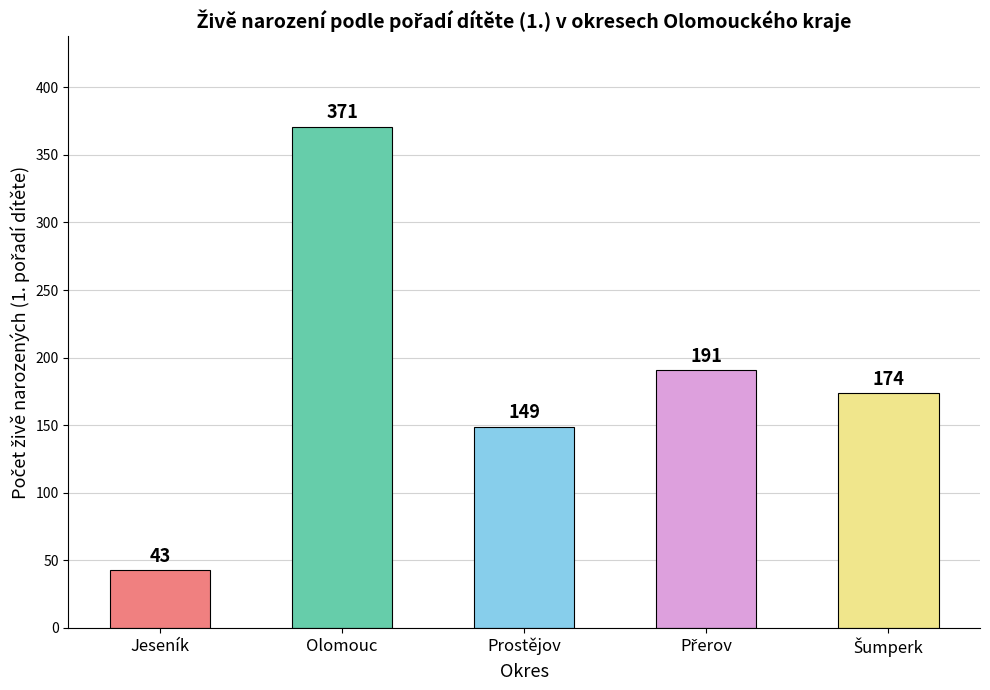

Reading left to right, transcribe all the data shown in this chart.

43	371	149	191	174